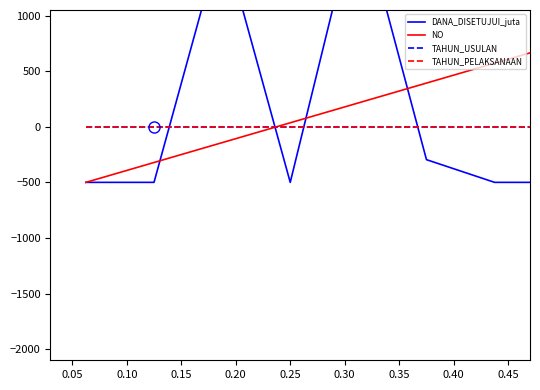

What is the difference between the maximum and minimum values in the NO series?

2500.0